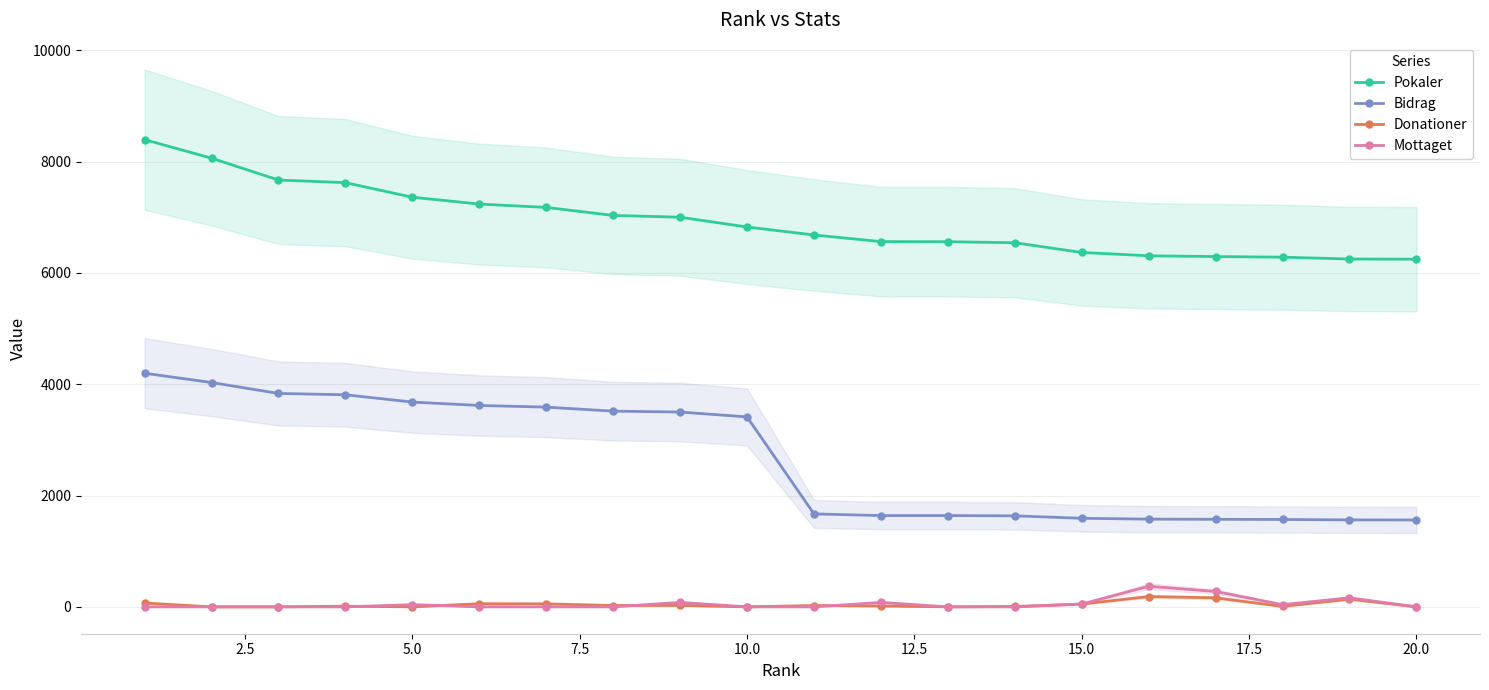

True or false: Mottaget has more than 2 interior local peaks.

True